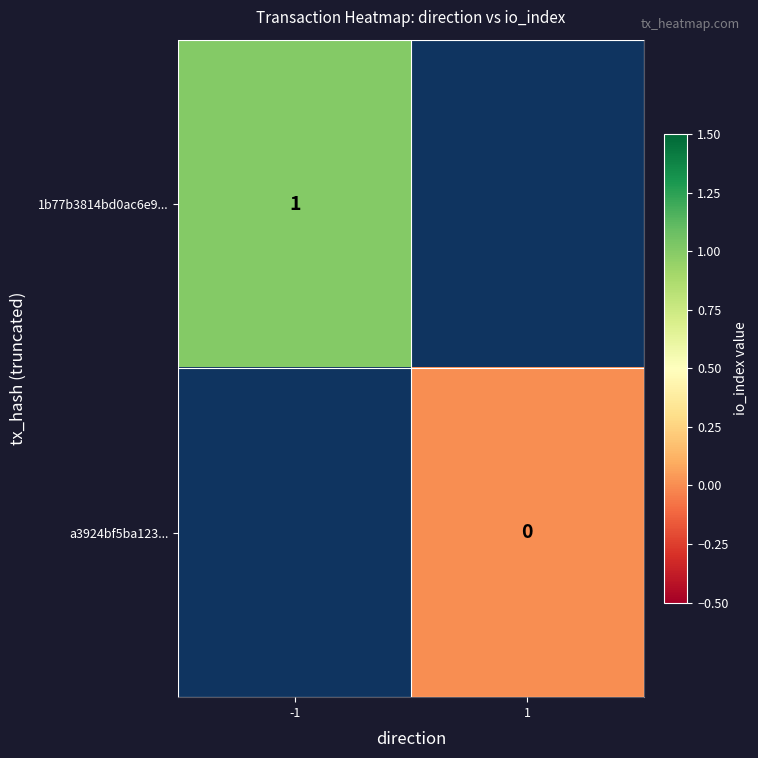

Is it true that 1b77b3814bd0ac6e9... equals 0 at -1?

False